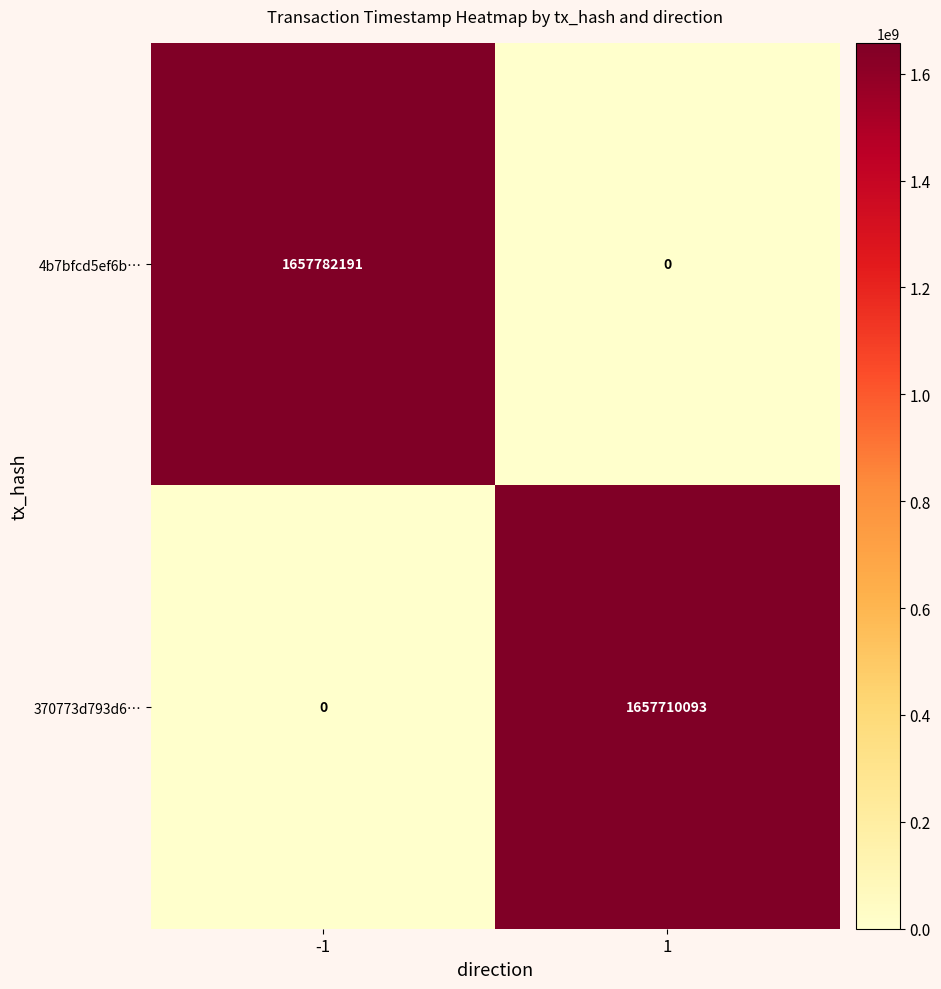

Which series has the largest range (max minus min)?

4b7bfcd5ef6b…